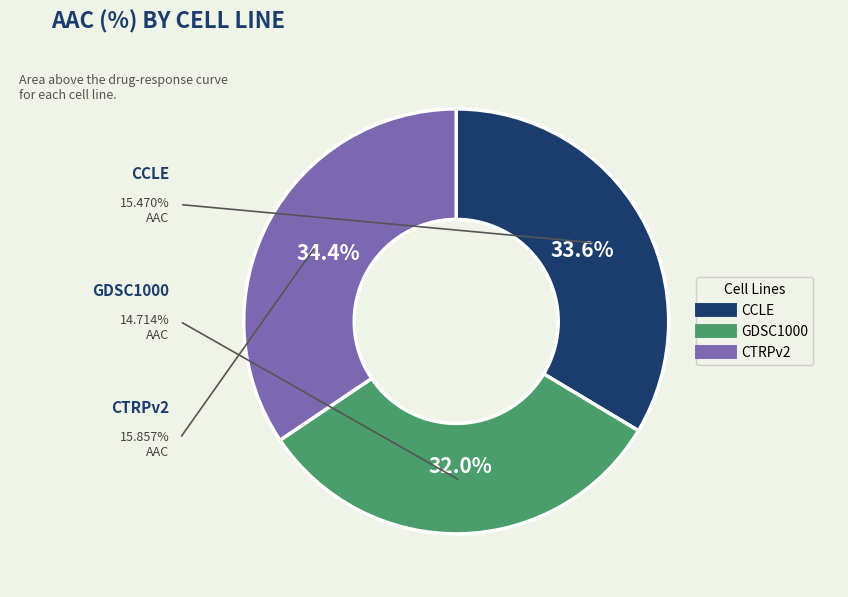

To the nearest percent, what is the difference between the CCLE and CTRPv2 slice percentages?

1%